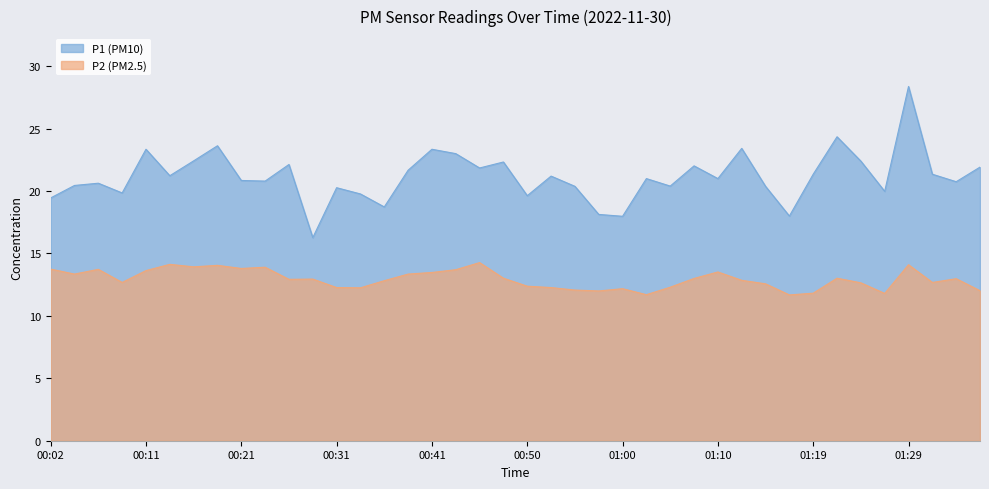

True or false: P2 and P1 cross at least once.

False